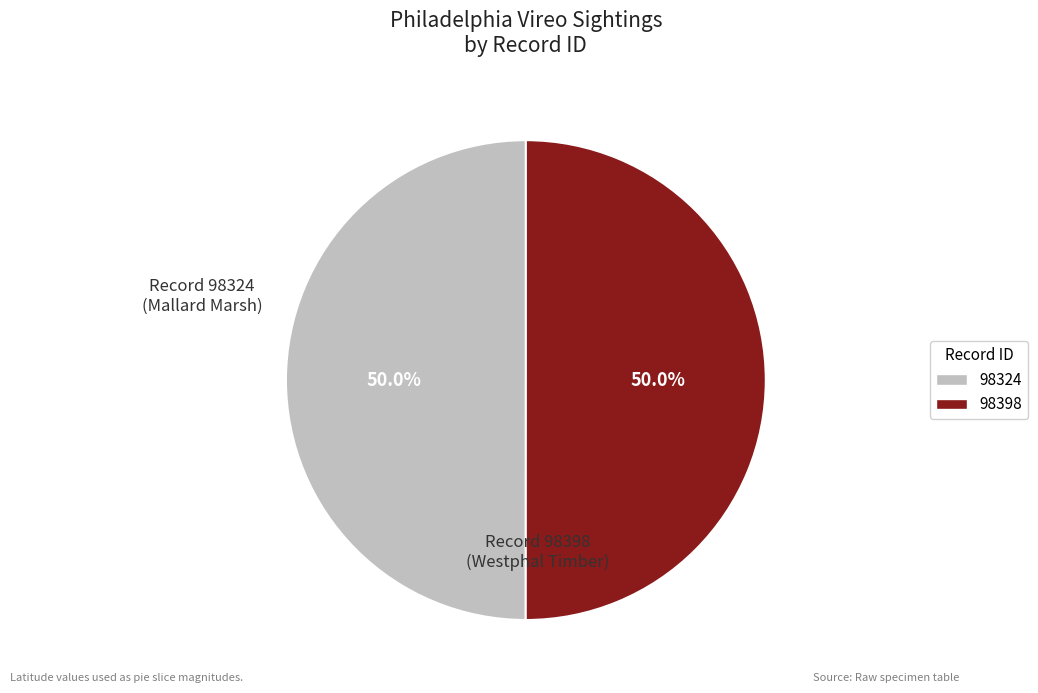

How many segments does this pie chart have?

2